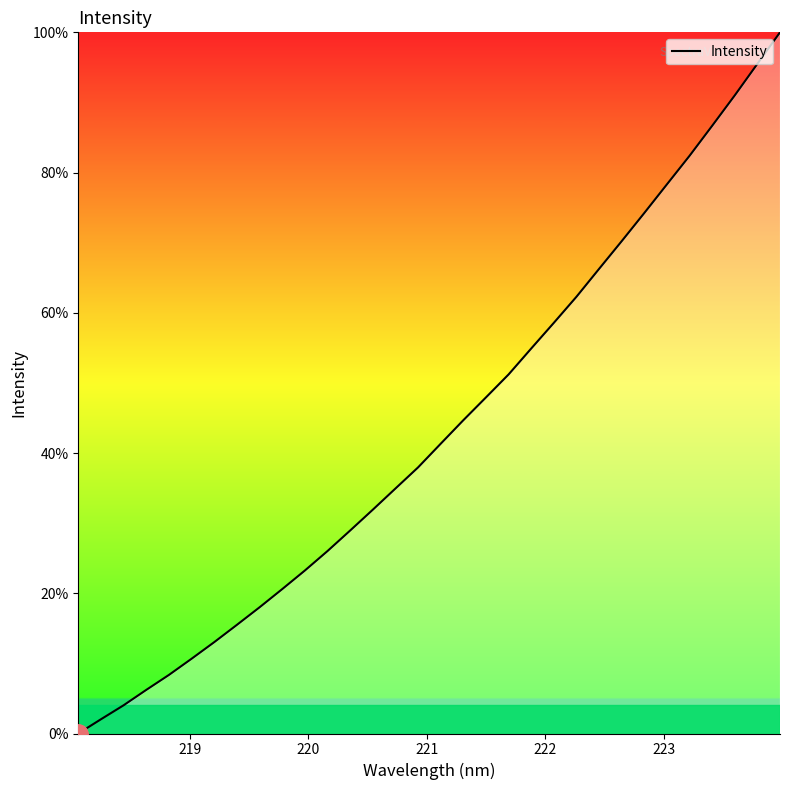

Count the number of categories in the chart.

32